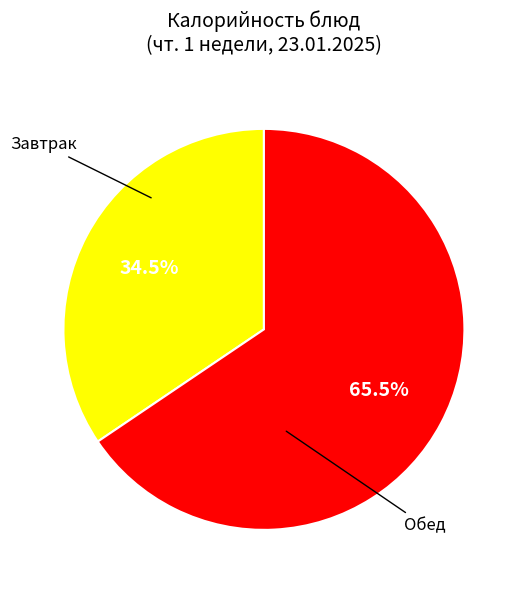

How many slices are in this pie chart?

2